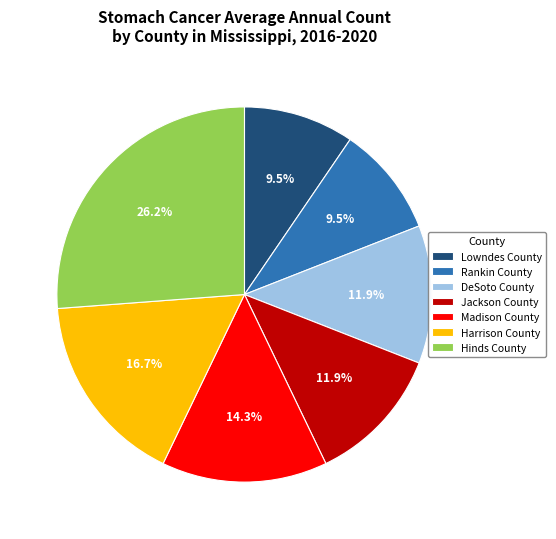

What percentage is the Madison County slice, to the nearest percent?

14%